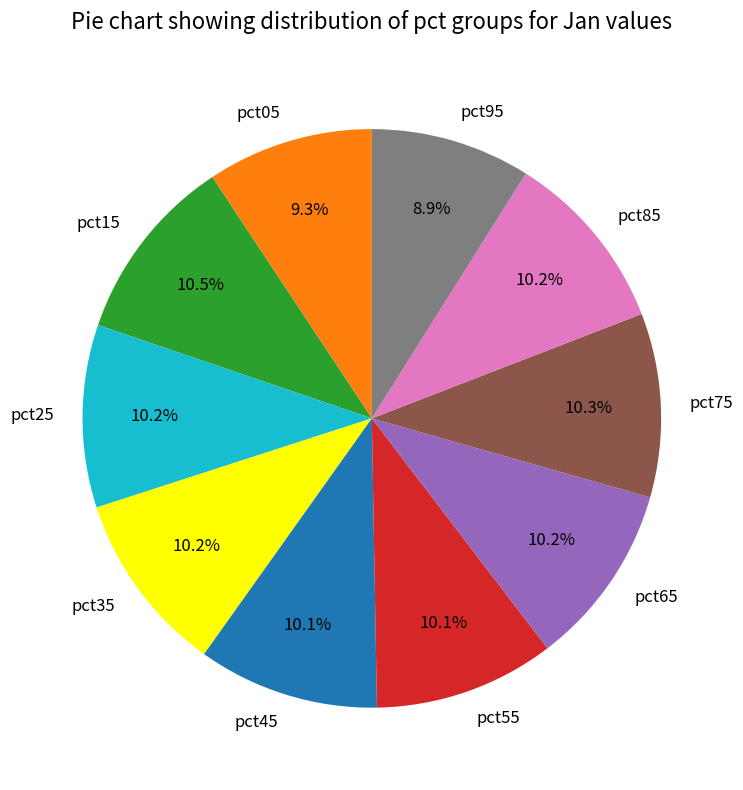

Does any single category account for the majority?

No